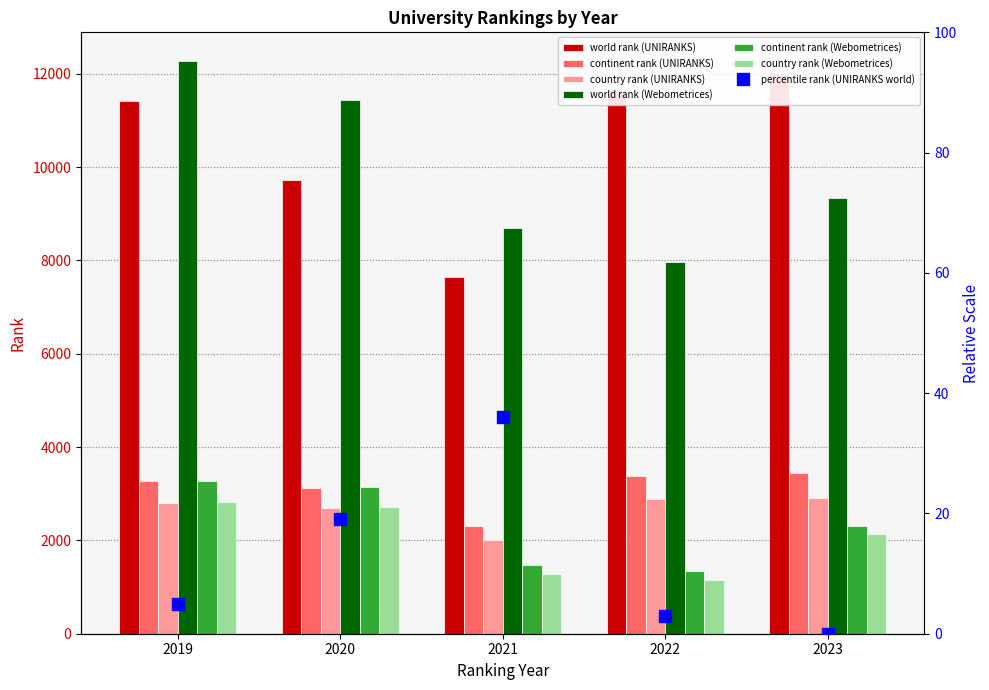

Does the chart contain stacked bars?

No